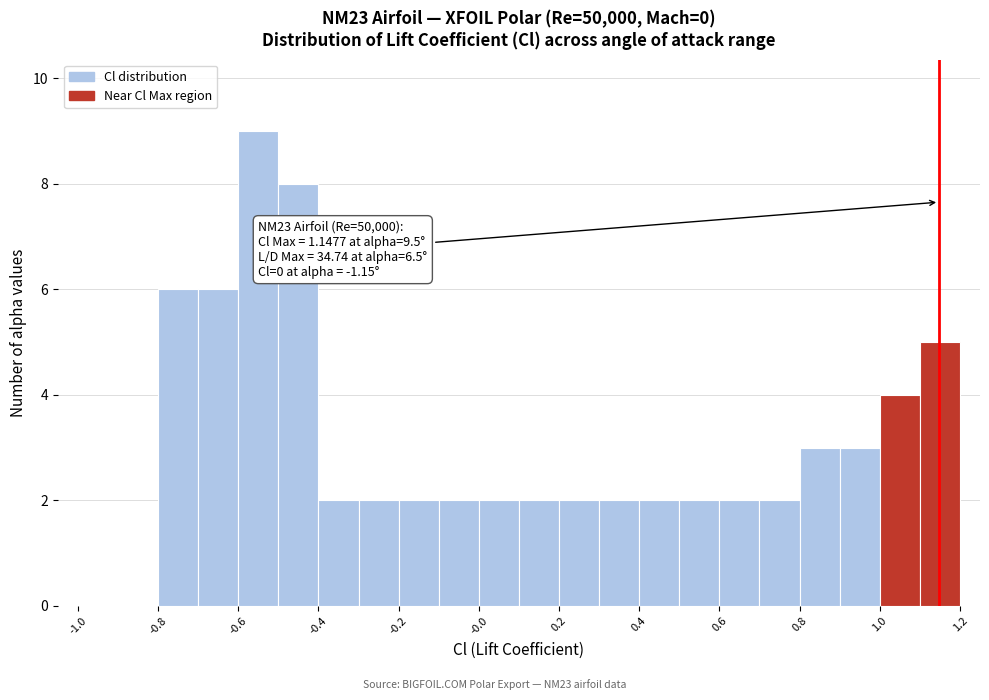

Which range on the x-axis has the tallest bar?

-0.6 to -0.5